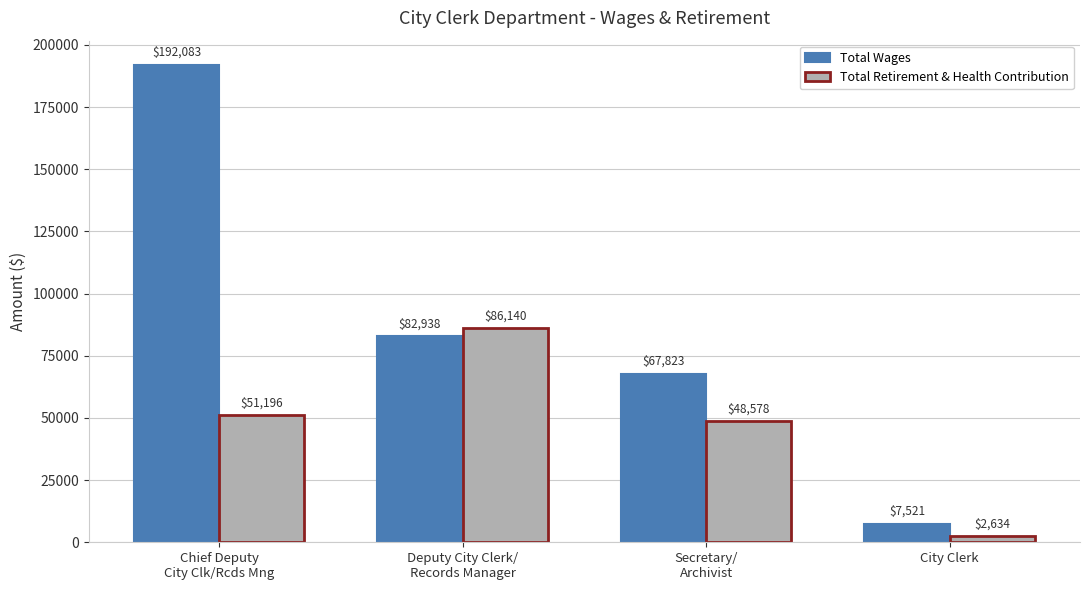

Count the number of data series in this chart.

2